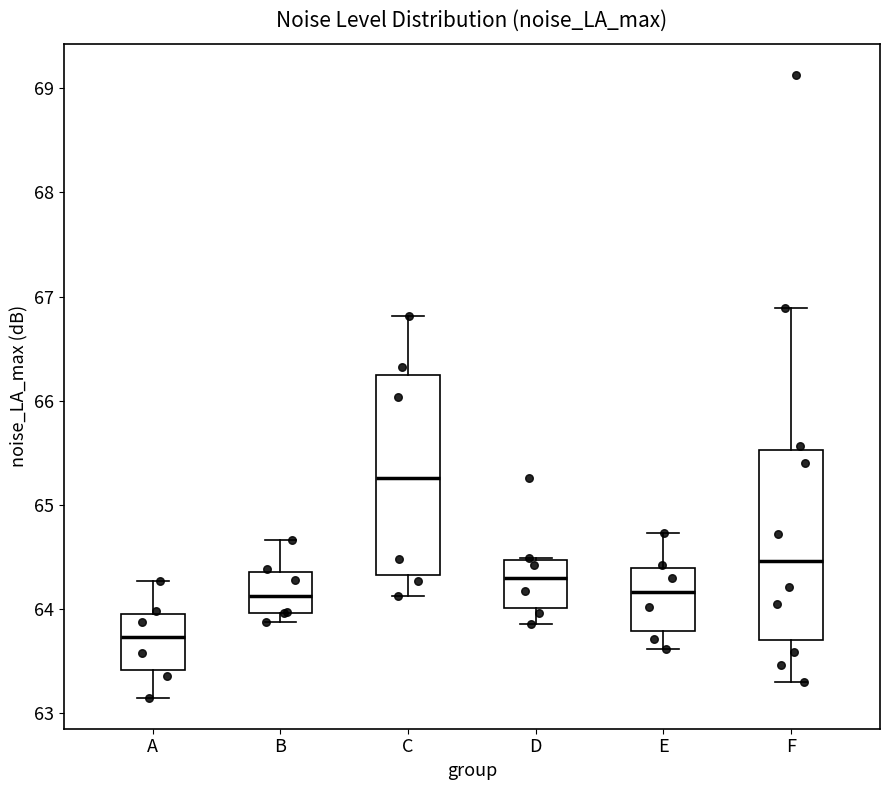

Which box has the highest median line?

C